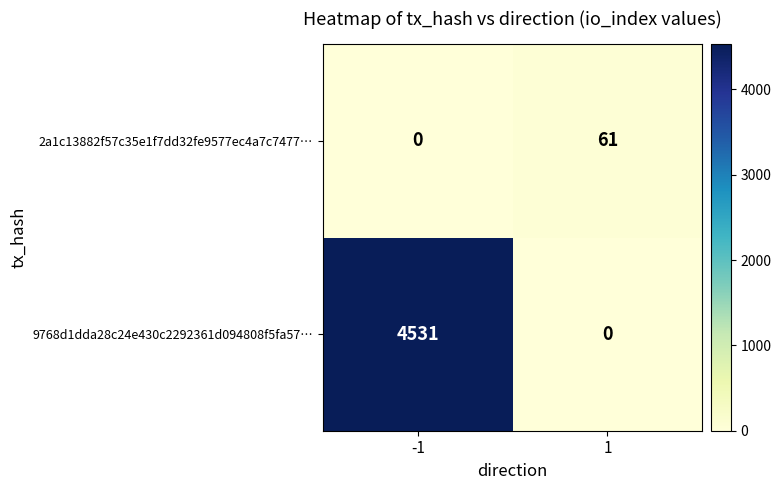

At how many categories does at least one series exceed 1151?

1